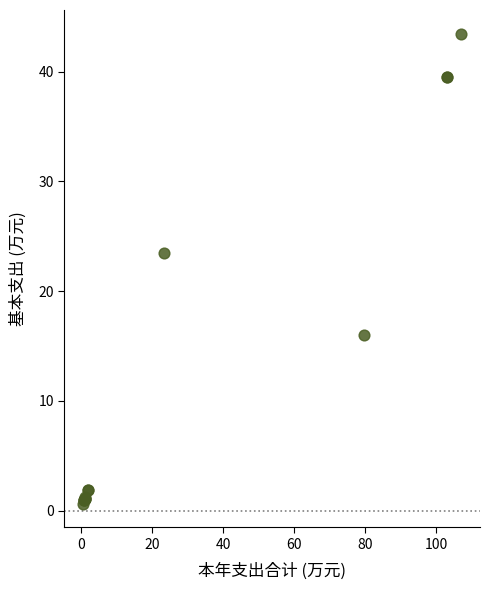

What Y value in the scatter plot is closest to 22?

23.5